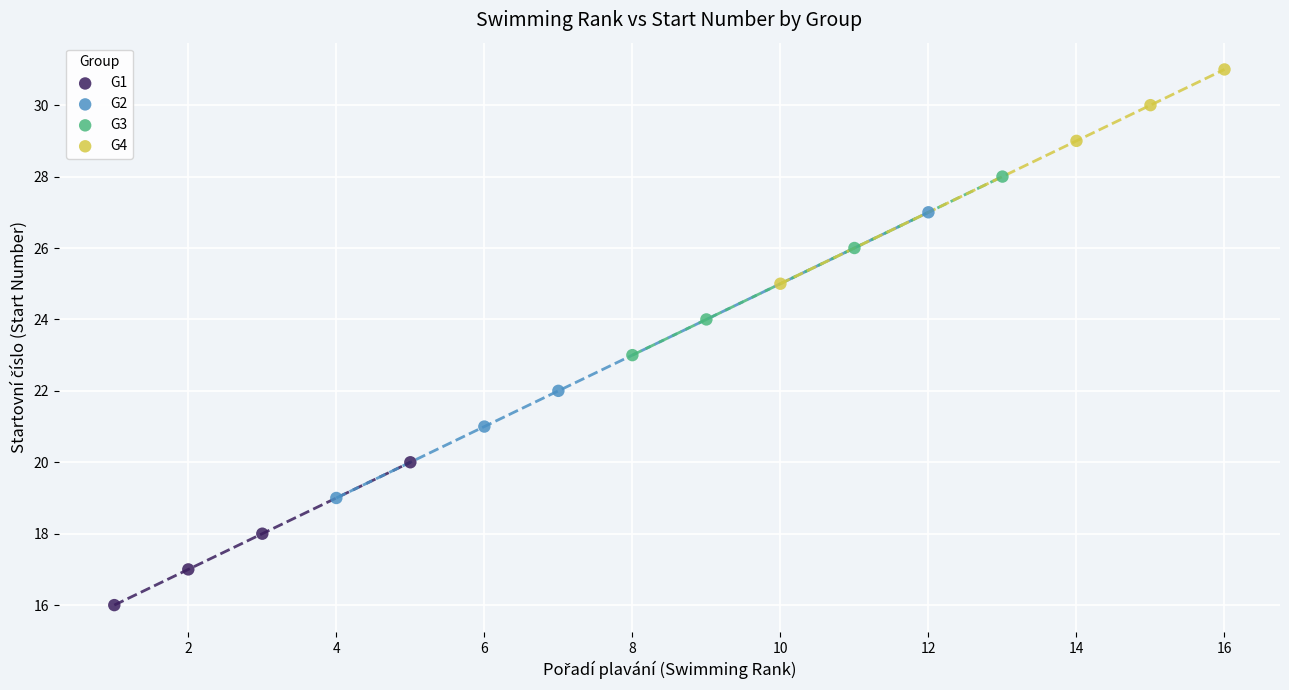

What are all the series names shown in the legend?

G1, G2, G3, G4